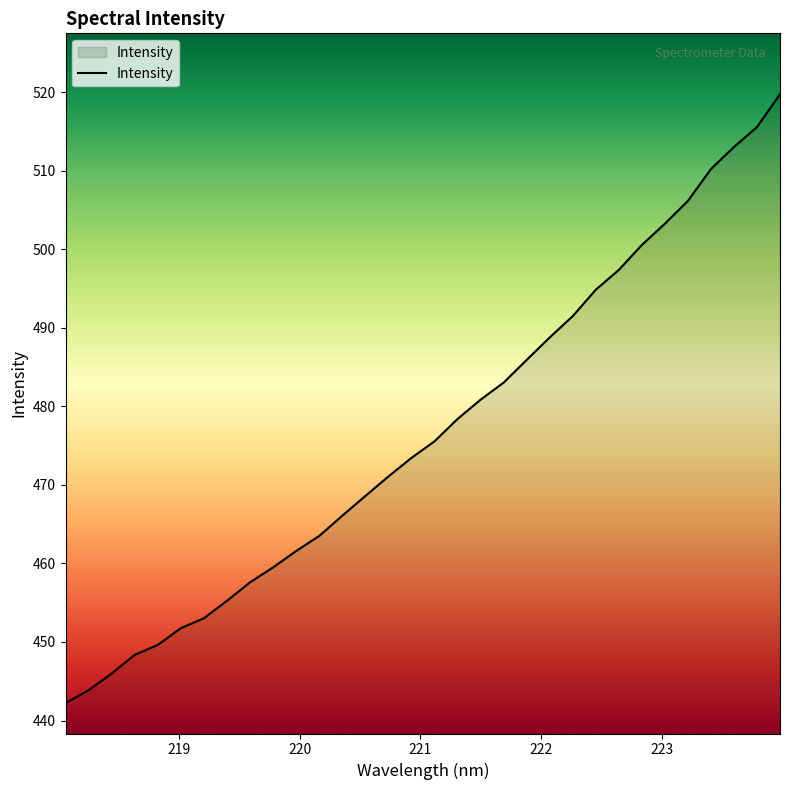

What is the minimum value shown in the chart?

442.2